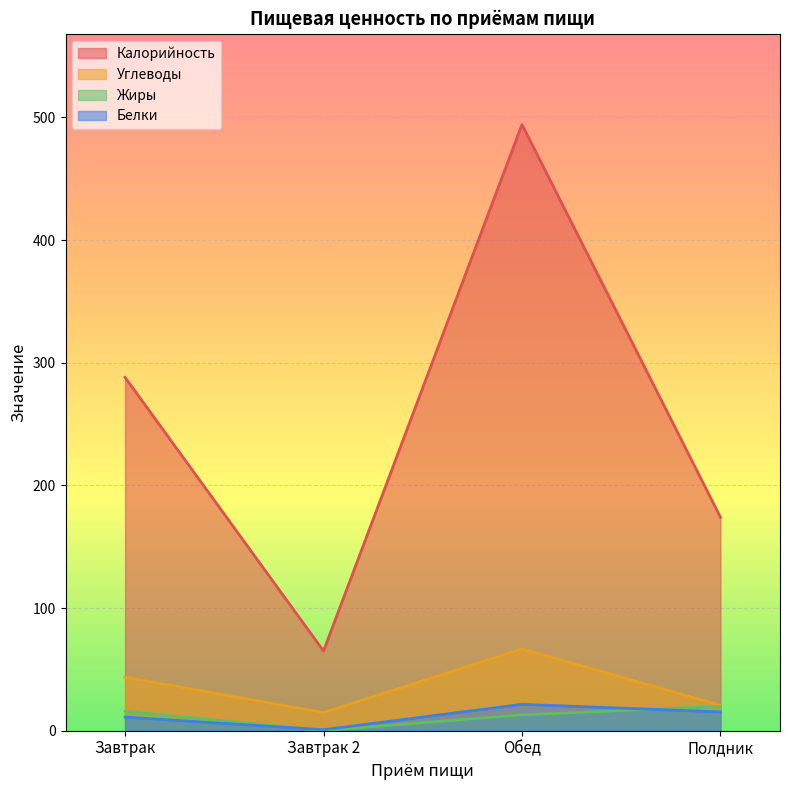

Does the chart display data point markers on the line(s)?

No